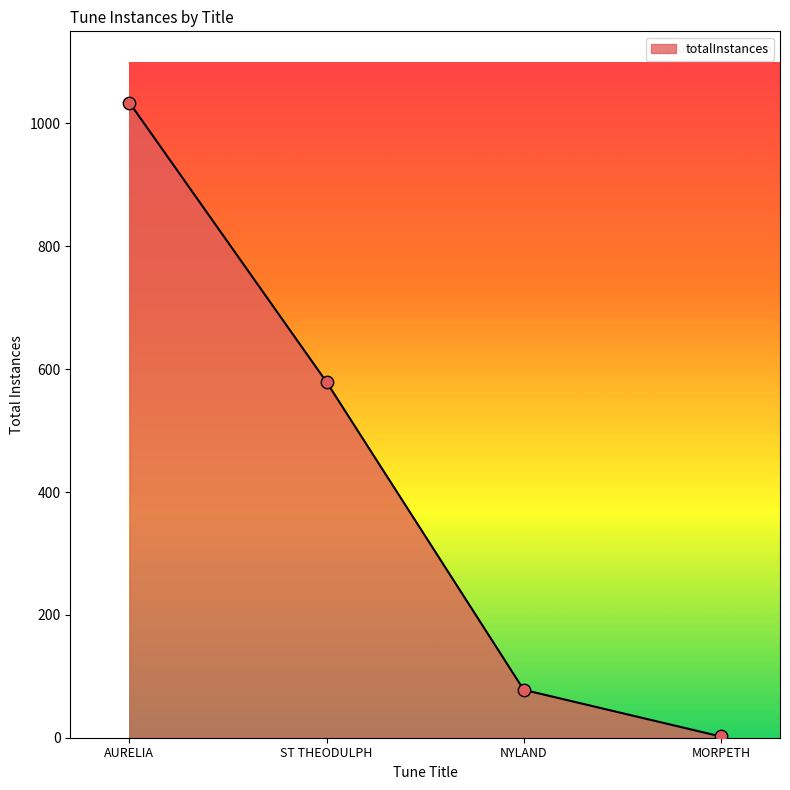

Which has a higher value, AURELIA or ST THEODULPH?

AURELIA